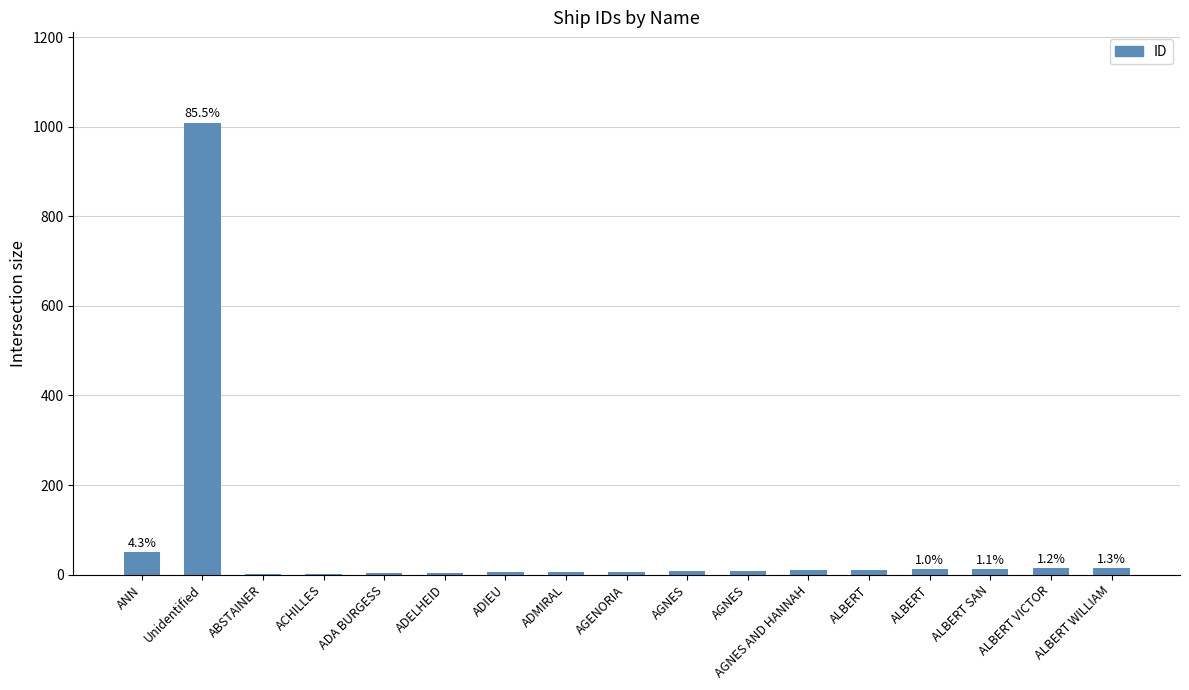

At which category does the chart reach its peak across all series?

Unidentified